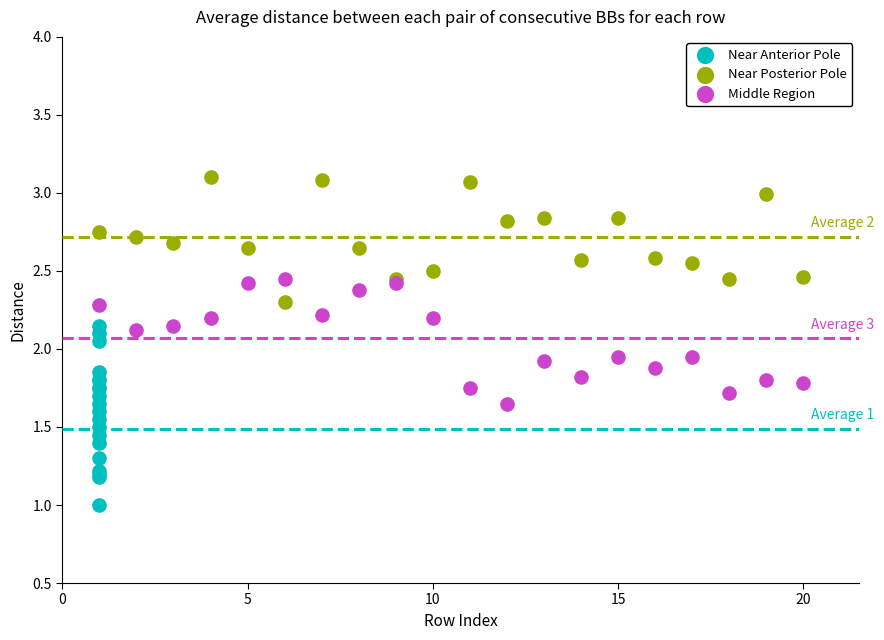

What are all the series names shown in the legend?

Near Anterior Pole, Near Posterior Pole, Middle Region